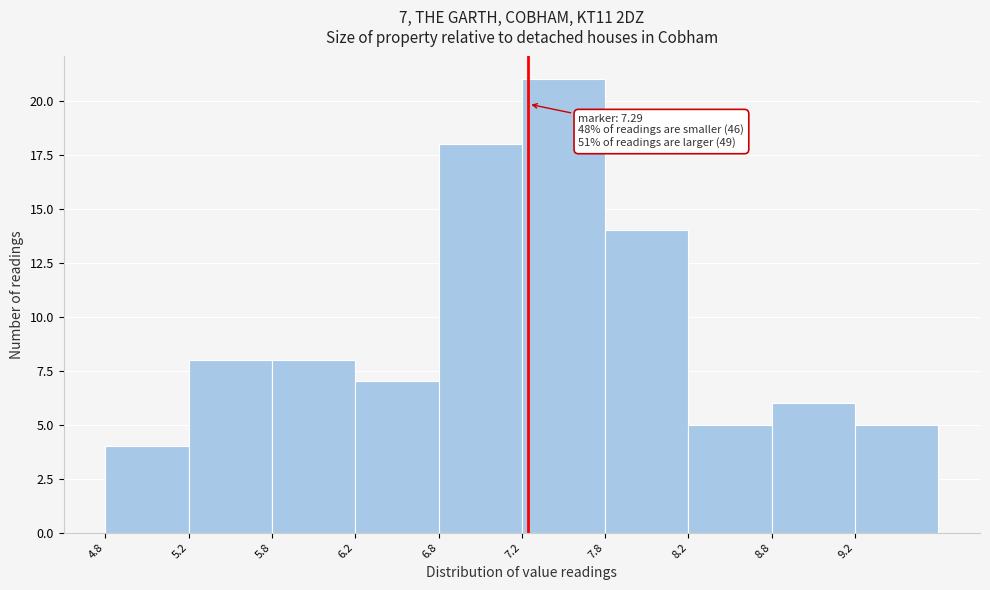

Which range on the x-axis has the tallest bar?

7.25 to 7.75